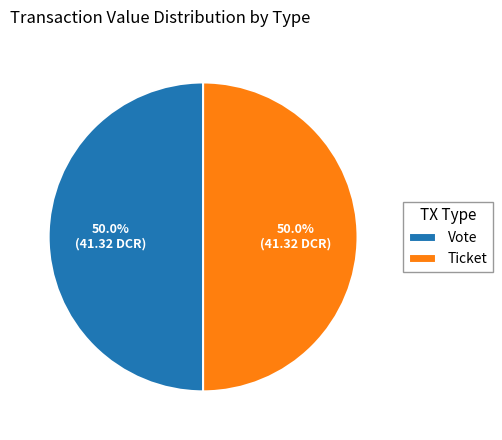

What is the ratio of the value at Vote to the value at Ticket?

1.0